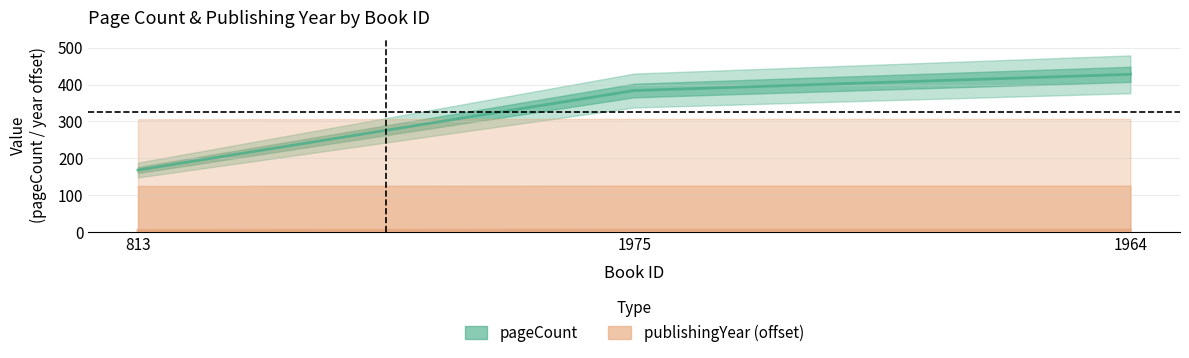

Which series changed the most between 813 and 1975?

pageCount